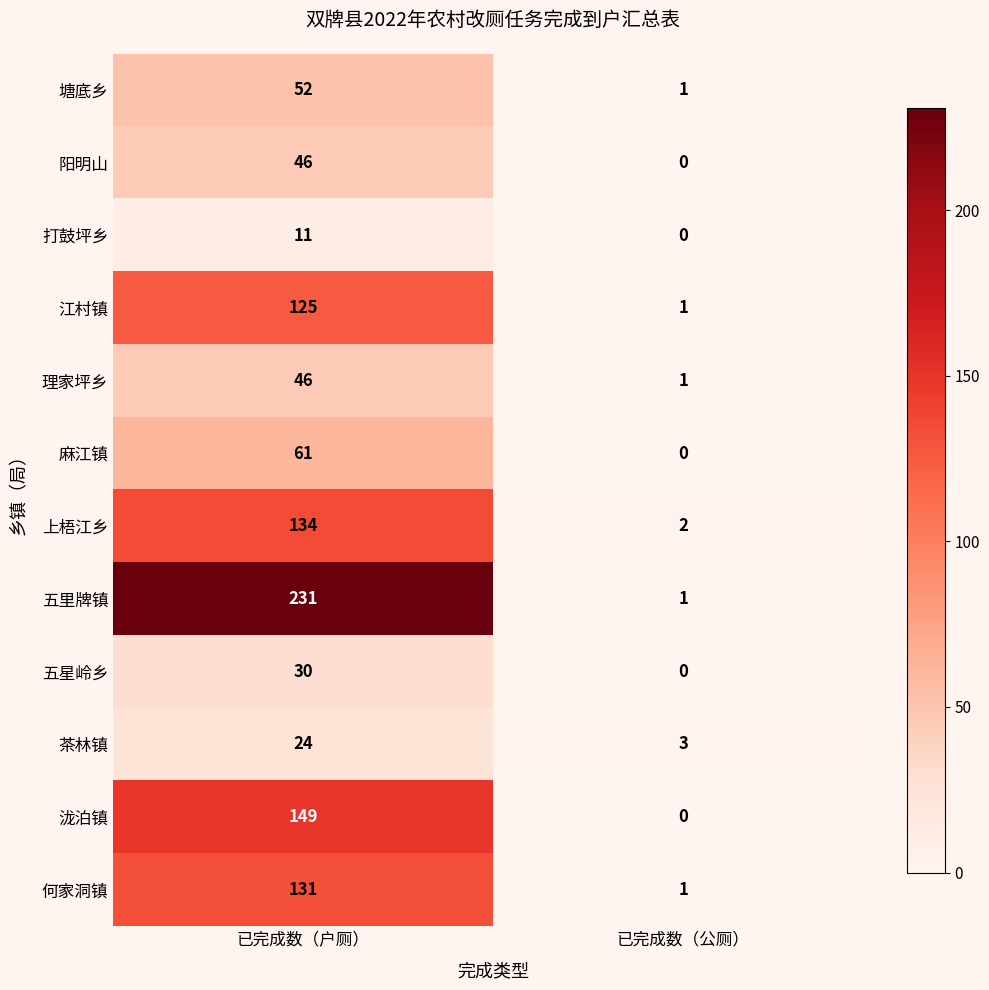

The value of 阳明山 at 已完成数（户厕） is 24. True or false?

False